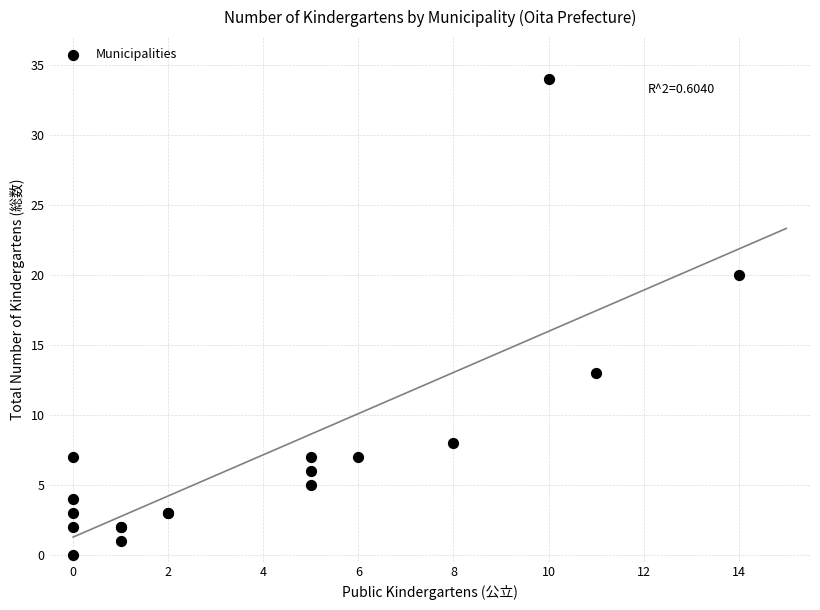

What Y value in the scatter plot is closest to 17?

20